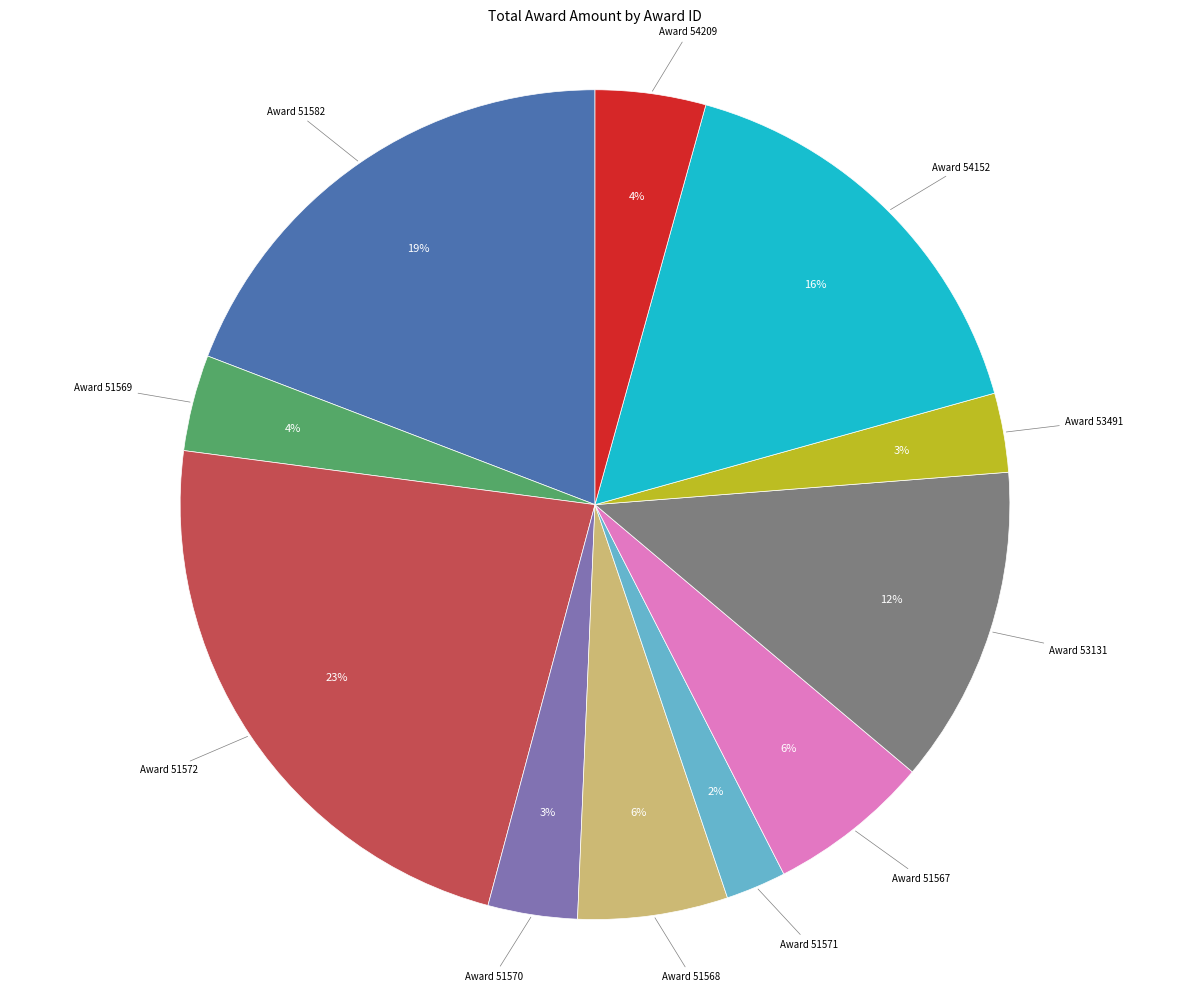

To the nearest percent, what is the average slice percentage?

9%